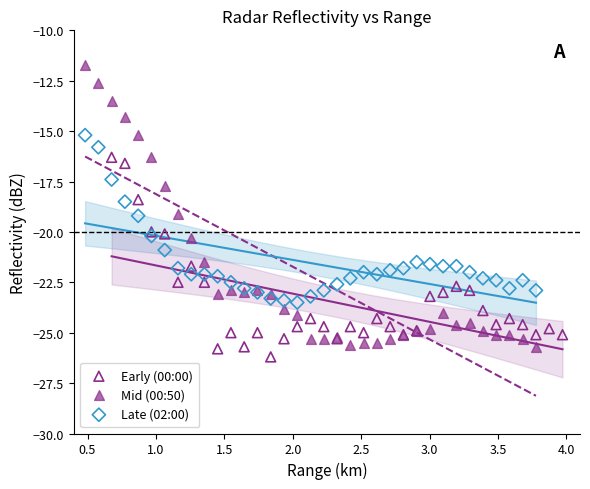

What are all the series names shown in the legend?

Early (00:00), Mid (00:50), Late (02:00)